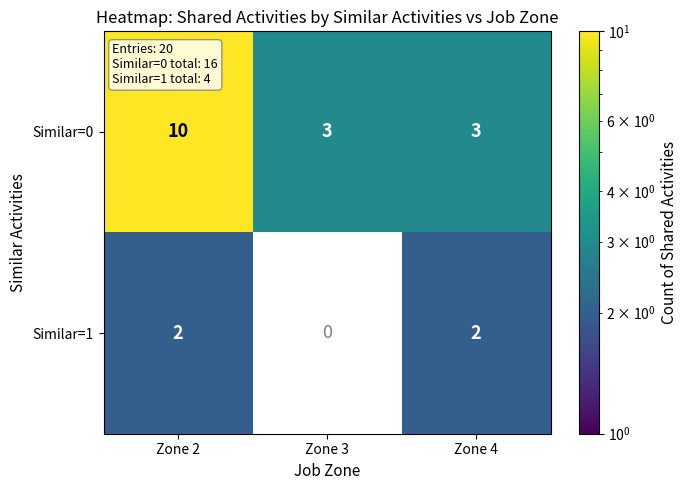

What is the minimum value for Similar=0?

3